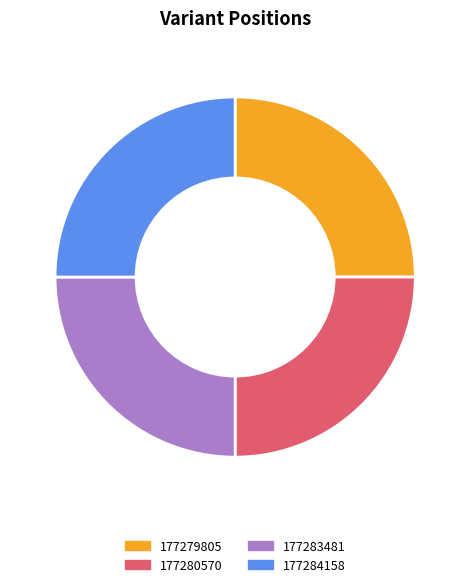

Approximately how many times larger is the value at 177280570 compared to 177283481?

1.0